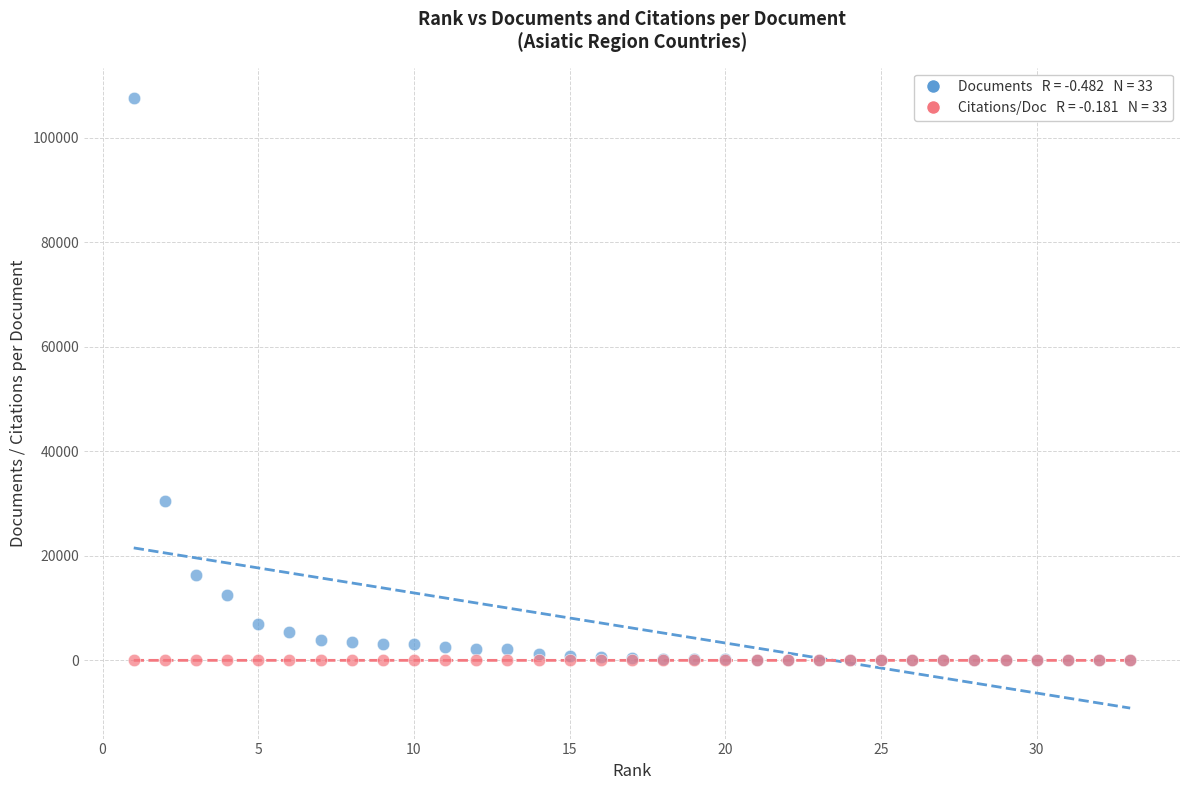

Across all series, what Y value is closest to 53805?

30525.0